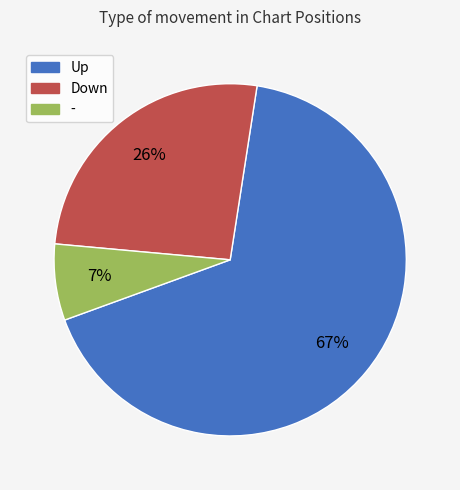

Which slice is the largest?

Up